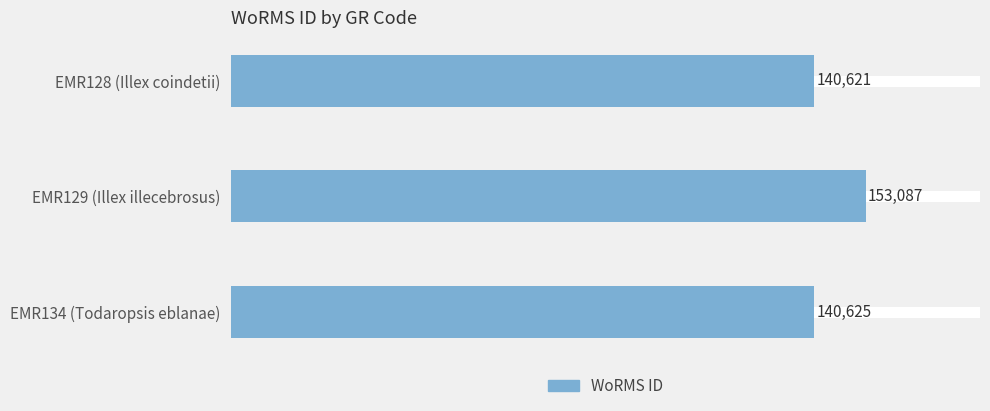

How many categories are shown in the chart?

3